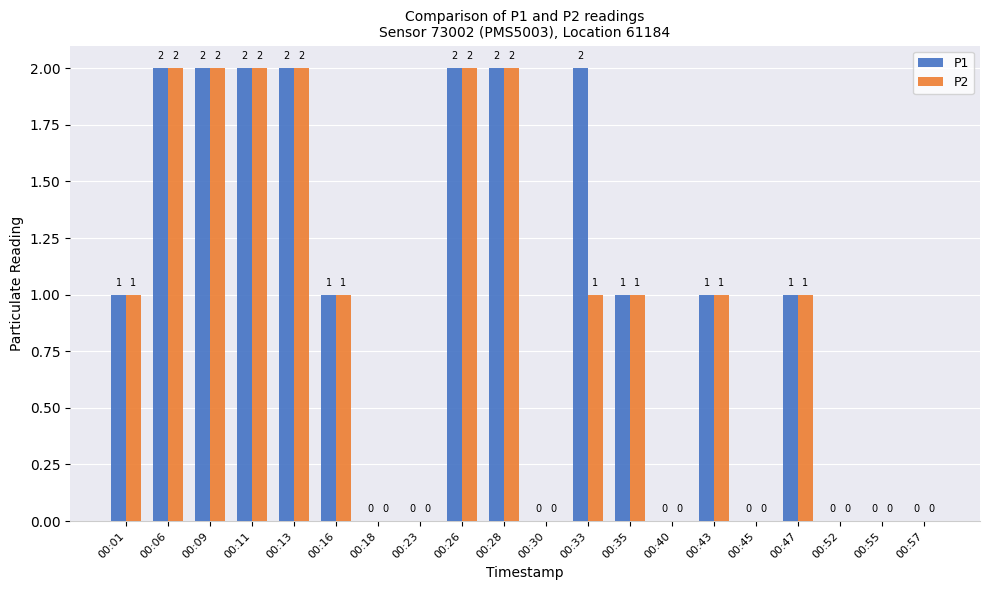

Reading left to right, extract all data points from this chart.

P1: 00:01=1	00:06=2	00:09=2	00:11=2	00:13=2	00:16=1	00:18=0	00:23=0	00:26=2	00:28=2	00:30=0	00:33=2	00:35=1	00:40=0	00:43=1	00:45=0	00:47=1	00:52=0	00:55=0	00:57=0
P2: 00:01=1	00:06=2	00:09=2	00:11=2	00:13=2	00:16=1	00:18=0	00:23=0	00:26=2	00:28=2	00:30=0	00:33=1	00:35=1	00:40=0	00:43=1	00:45=0	00:47=1	00:52=0	00:55=0	00:57=0